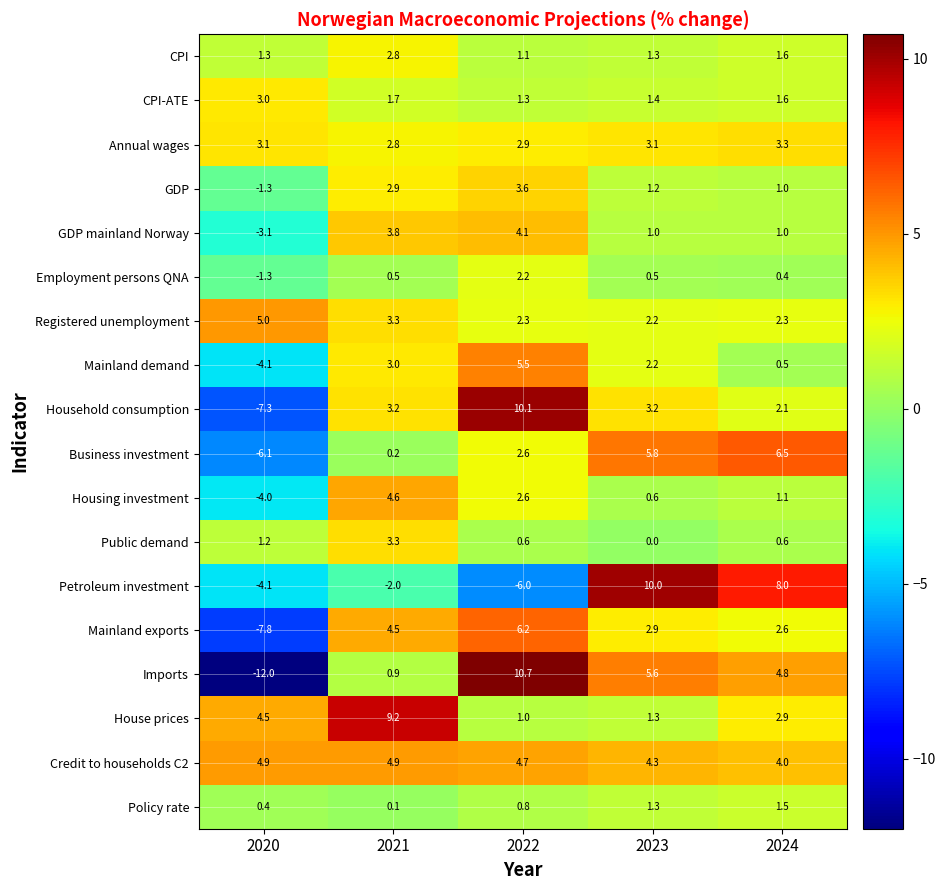

How many data points in Mainland demand are above 2?

3